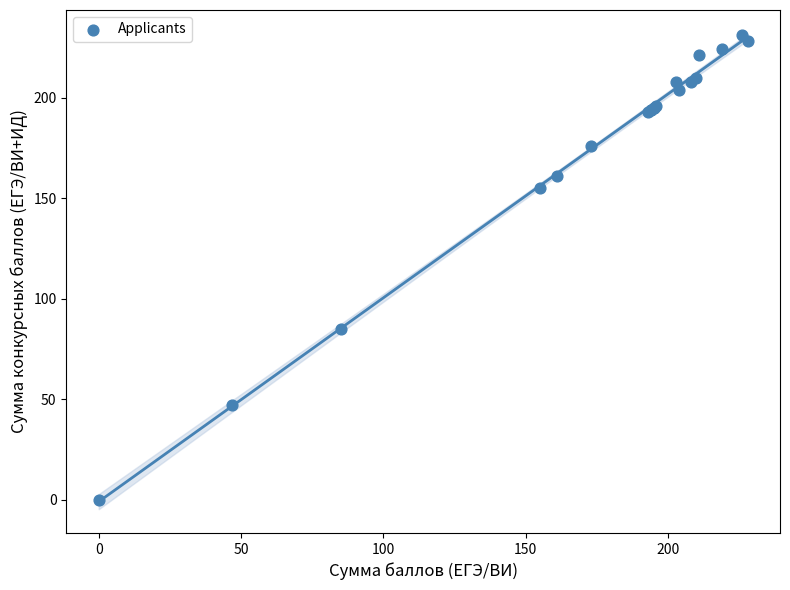

What Y value in the scatter plot is closest to 115?

85